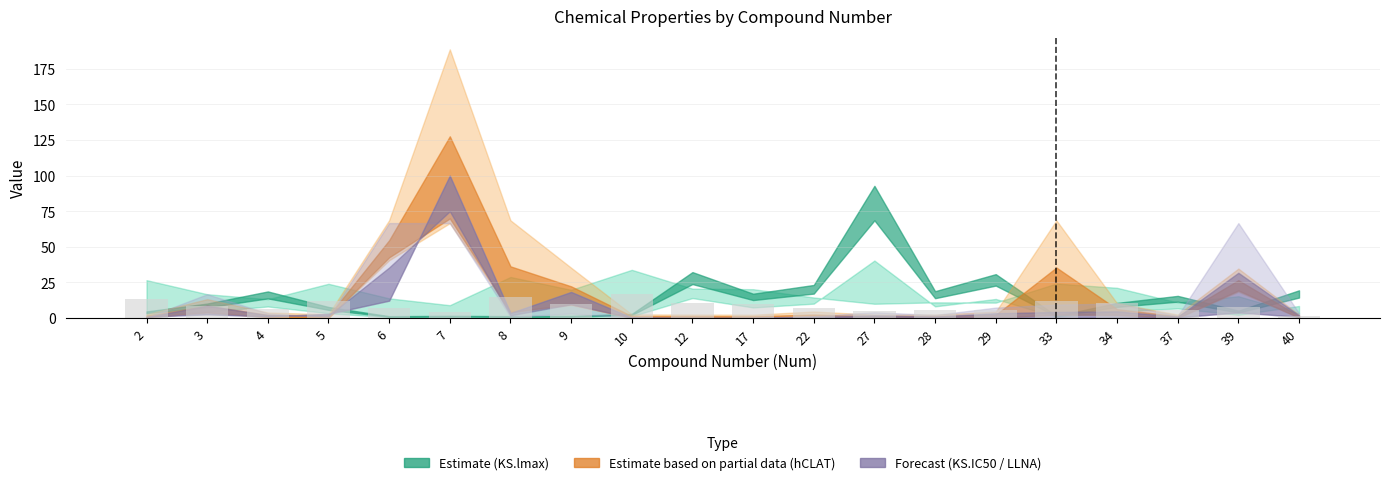

What is the difference between the maximum and minimum values?

15.4